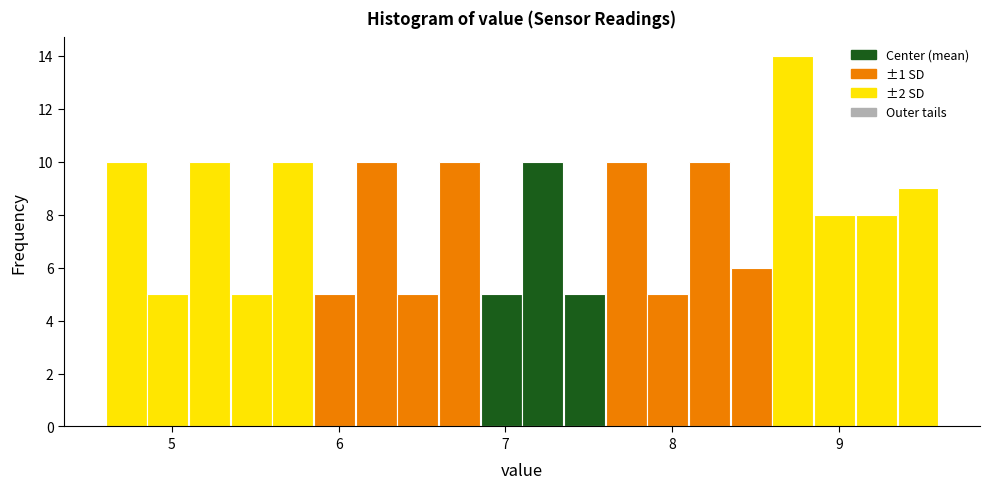

Read against the x-axis, roughly where is the centre of the tallest bar?

8.7